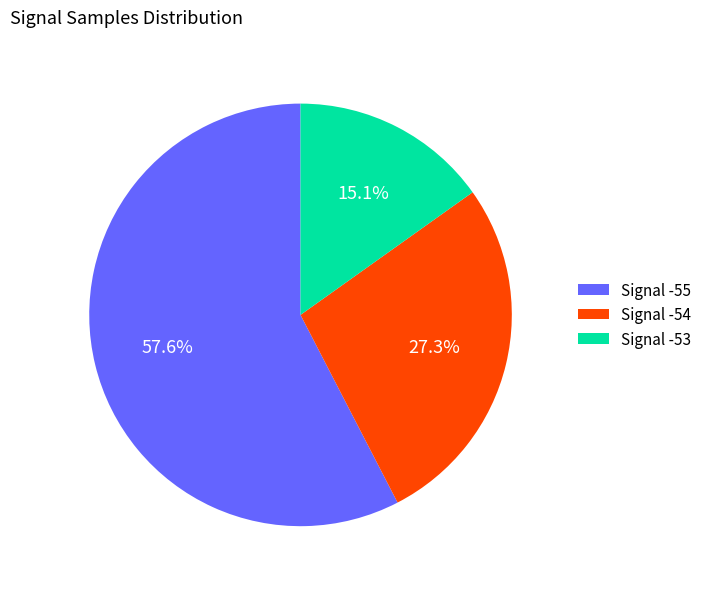

Combined, do Signal -55 and Signal -53 account for over 50%?

Yes